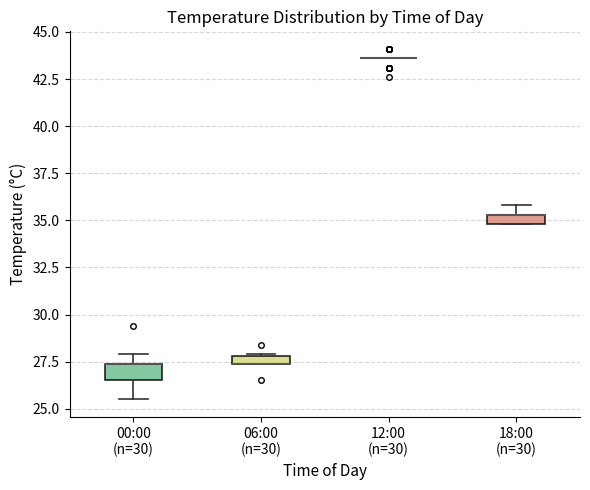

Where is the upper edge of the box for 18:00 (n=30) on the y-axis? The values are not printed on the chart, so give them approximately, as read against the axis.

35.5